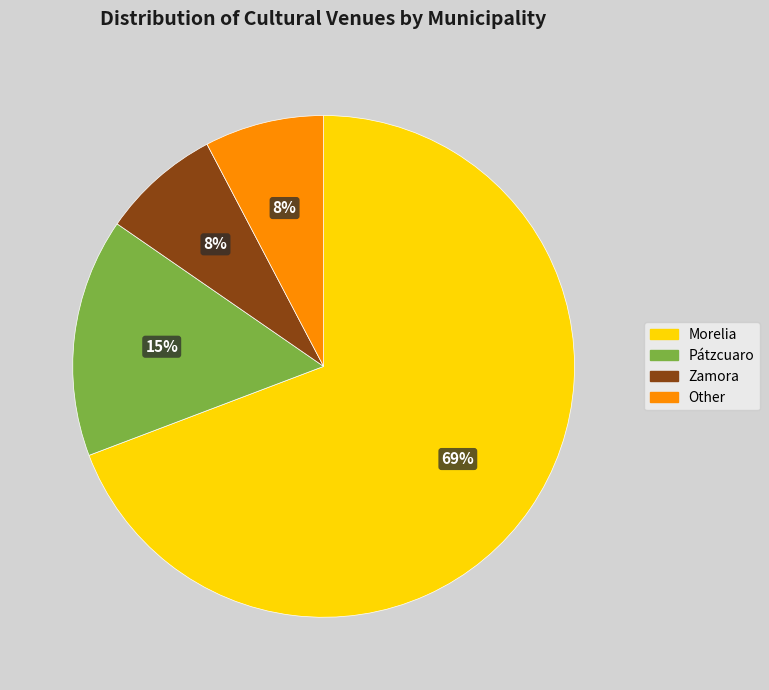

Between Pátzcuaro and Zamora, which is larger?

Pátzcuaro